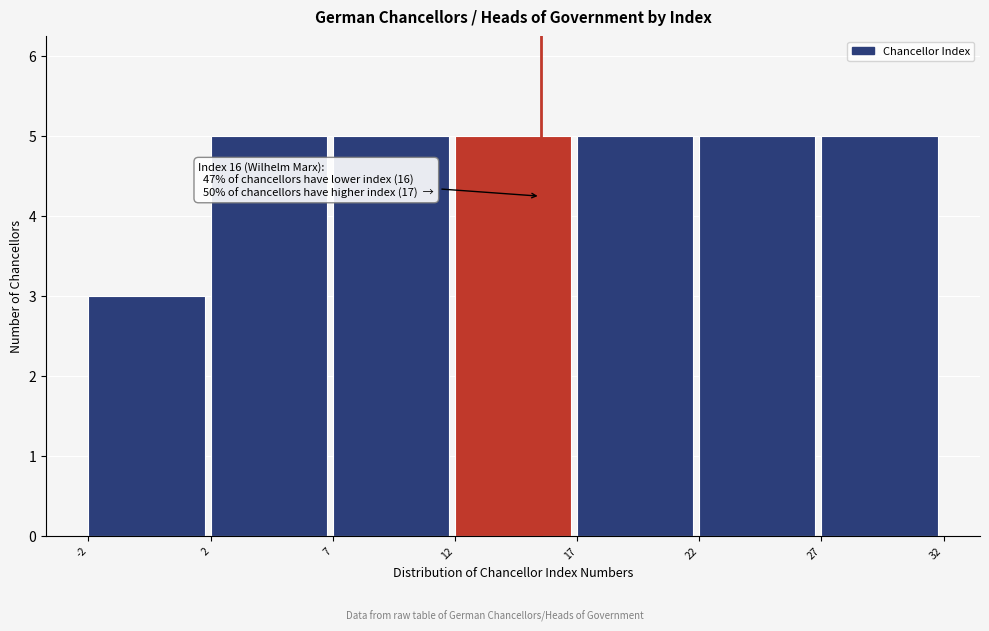

Reading right to left, transcribe all the data shown in this chart.

27=5	22=5	17=5	12=5	7=5	2=5	-2=3